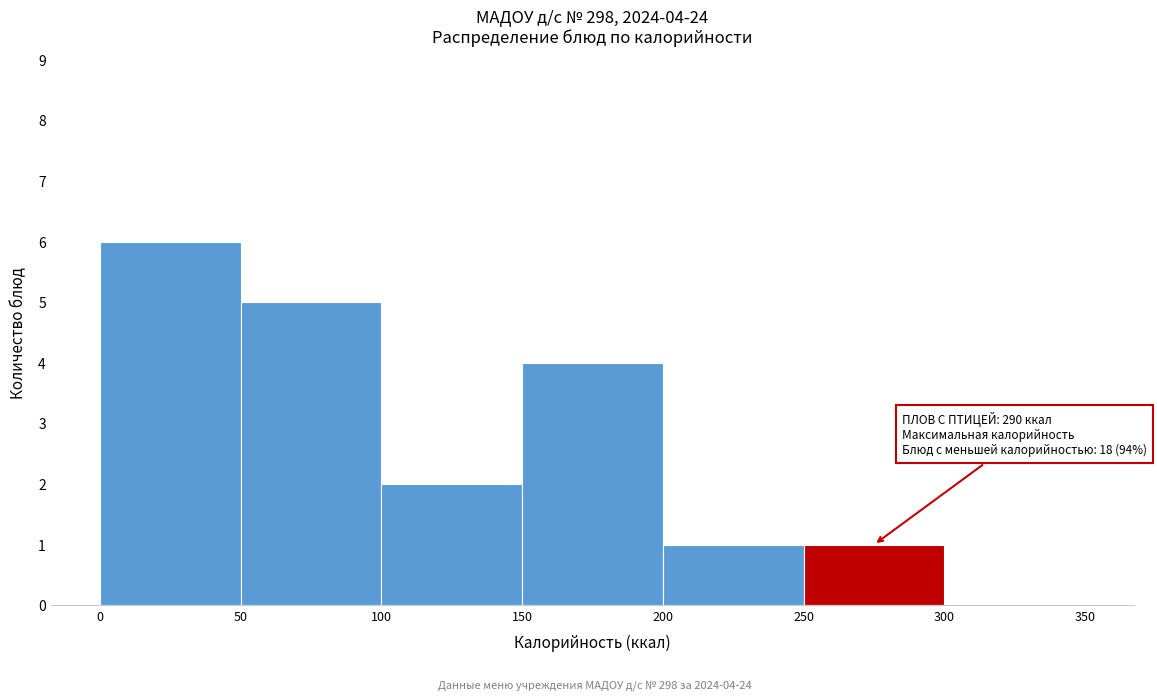

Over which range of the x-axis is the bar tallest?

0 to 50